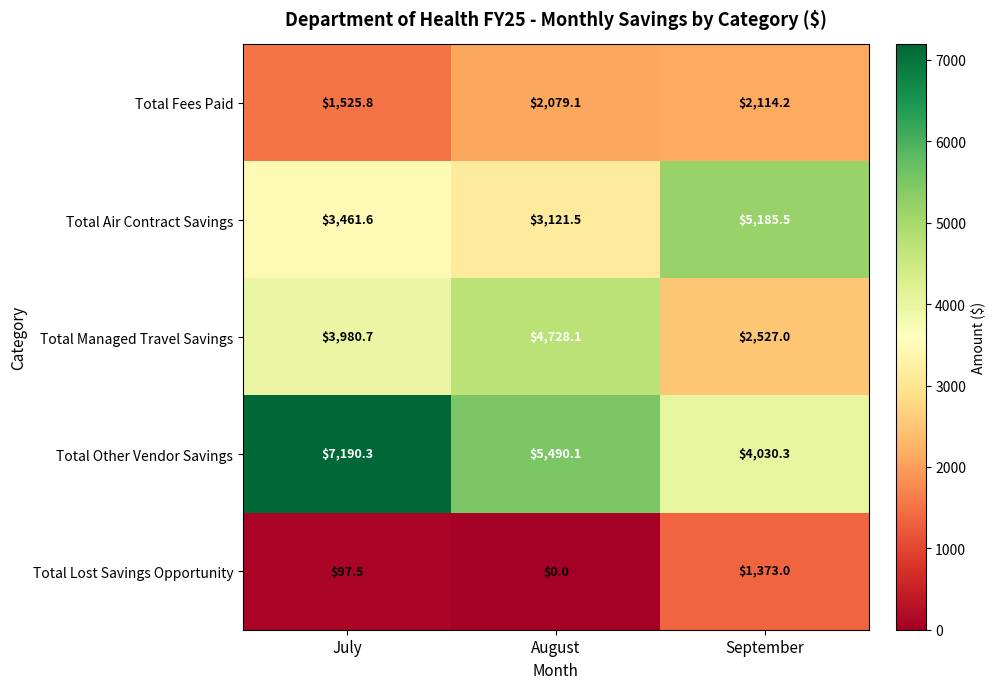

What is the approximate value of Total Other Vendor Savings at September?

4030.3